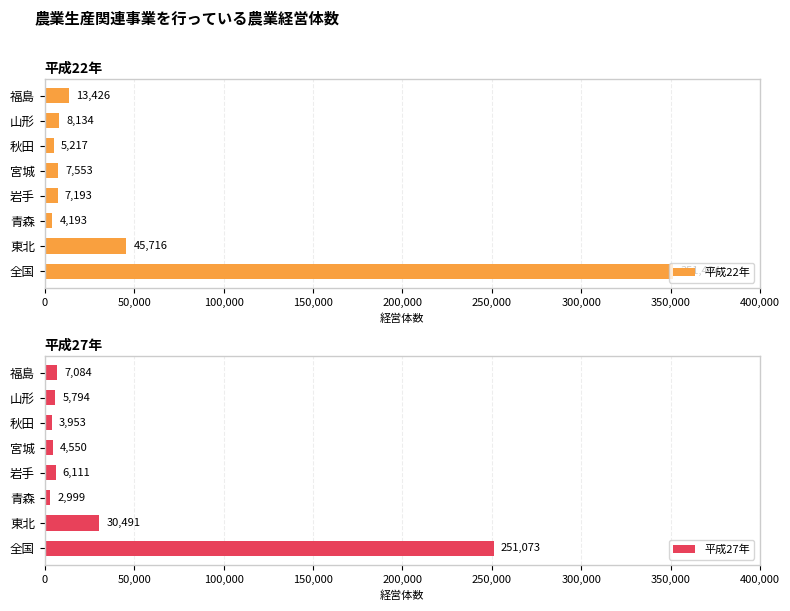

How many data points in 平成22年 are less than 8134?

4